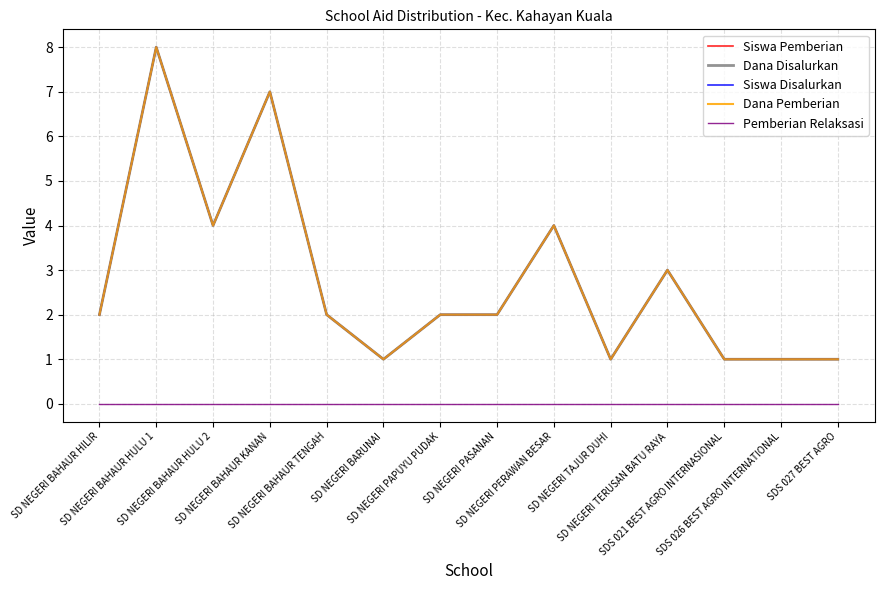

List the series in order of their peak value, highest first.

Siswa Pemberian, Dana Disalurkan, Siswa Disalurkan, Dana Pemberian, Pemberian Relaksasi